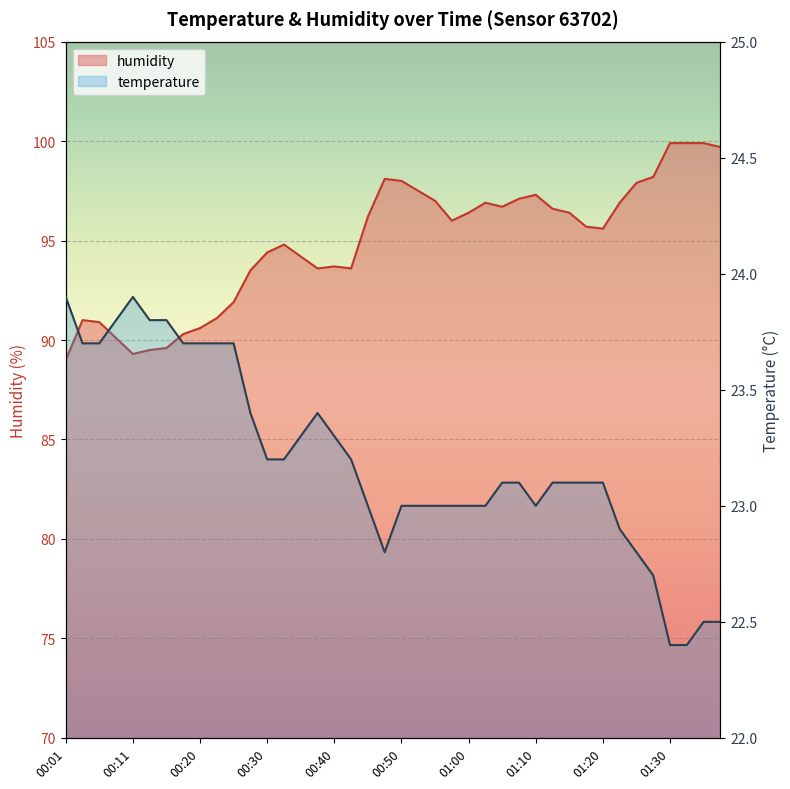

At 00:30, list the series in order from smallest to largest.

temperature, humidity